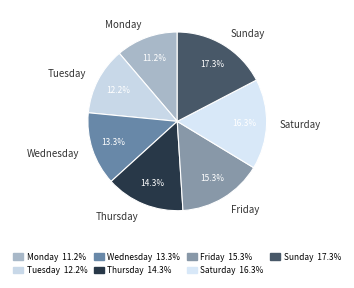

Is there a majority slice in this chart?

No